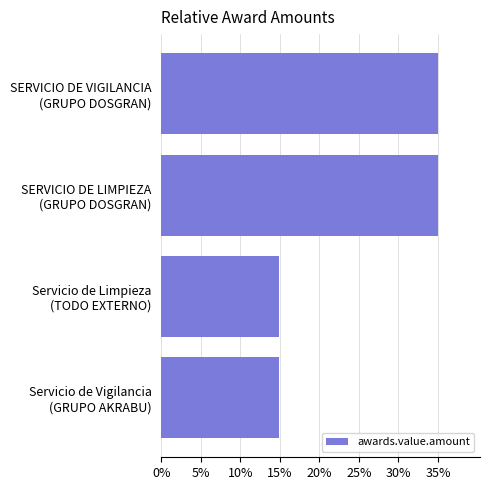

Reading top to bottom, what are all the values shown in this chart?

35.1	35.1	14.9	14.9